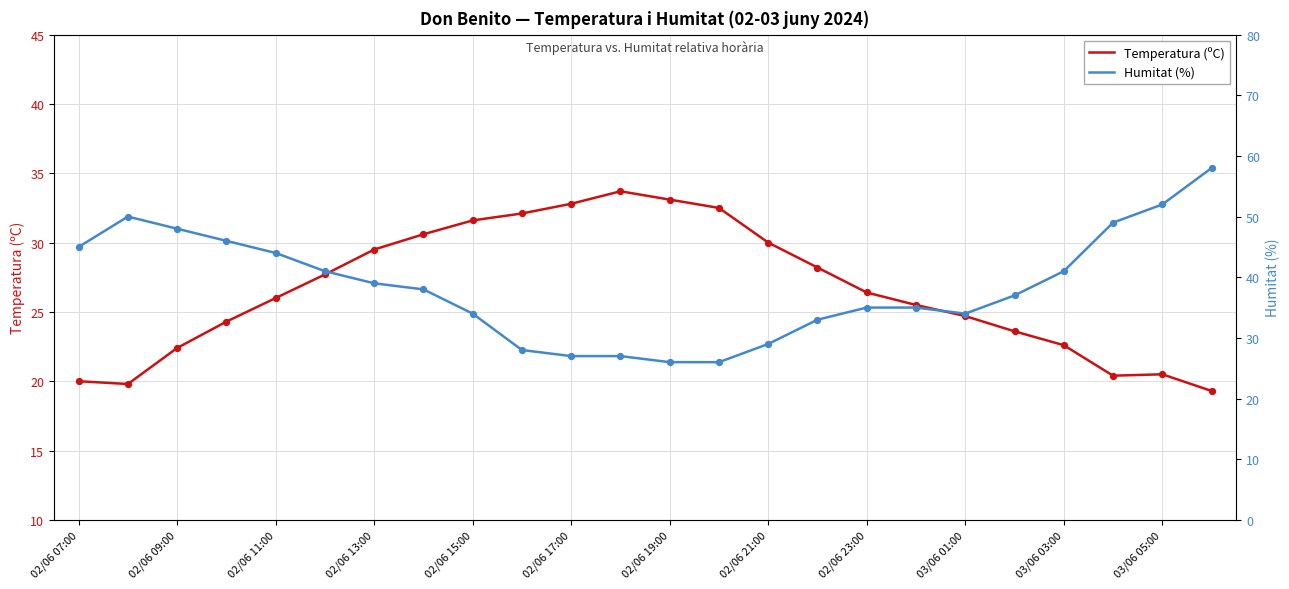

What are all the series names shown in the legend?

Temperatura (ºC), Humitat (%)